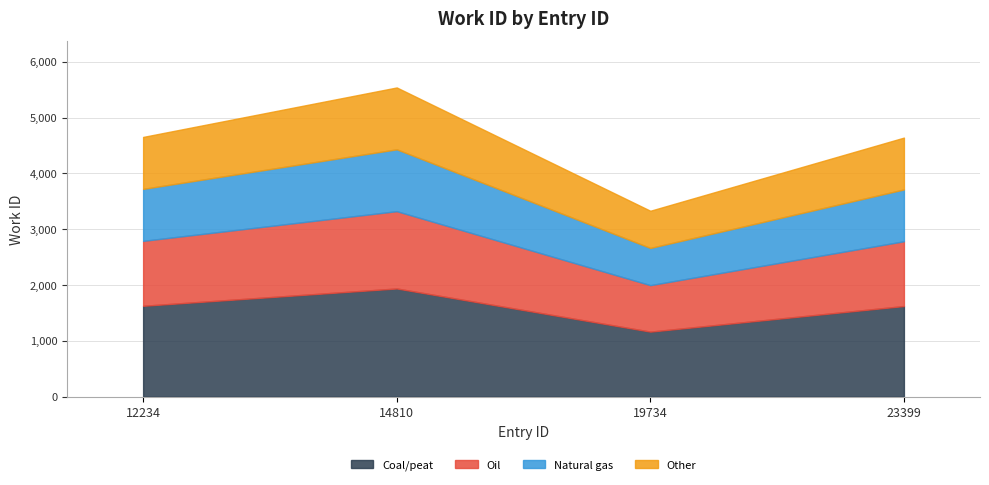

What is the change in value from 12234 to 14810?

+886